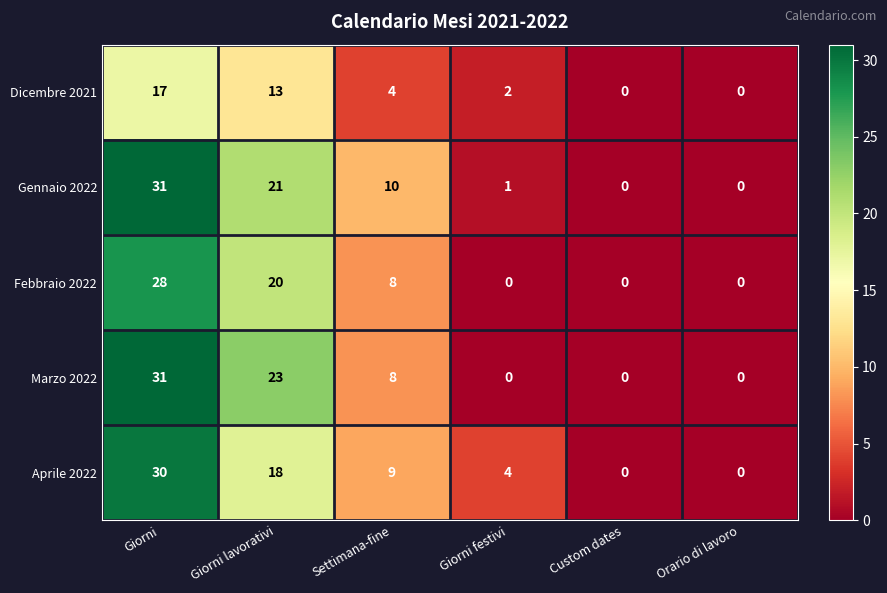

At which label is Gennaio 2022 closest to 15?

Settimana-fine